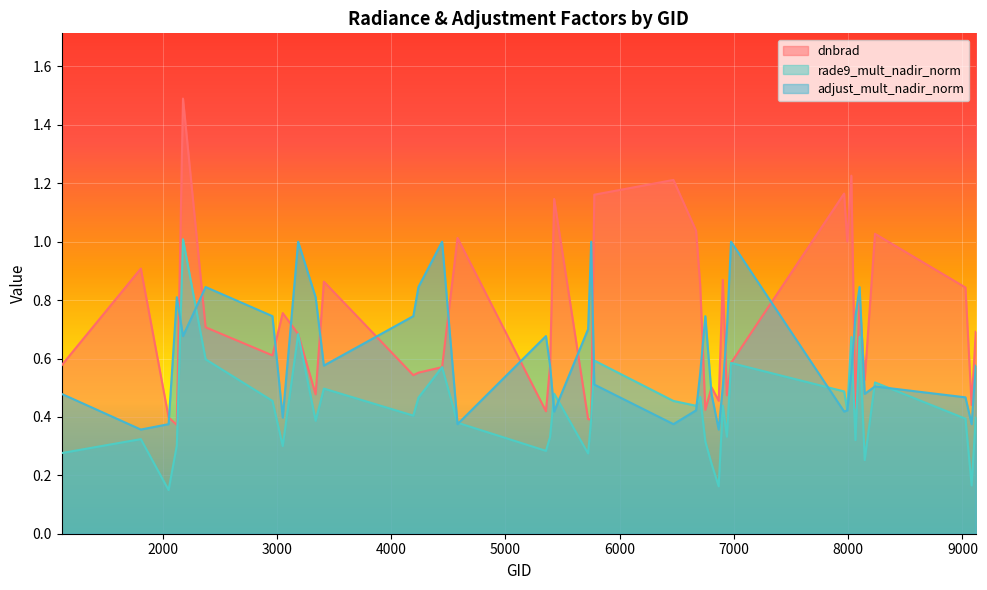

Is it true that rade9_mult_nadir_norm equals 0.1 at 2051?

True